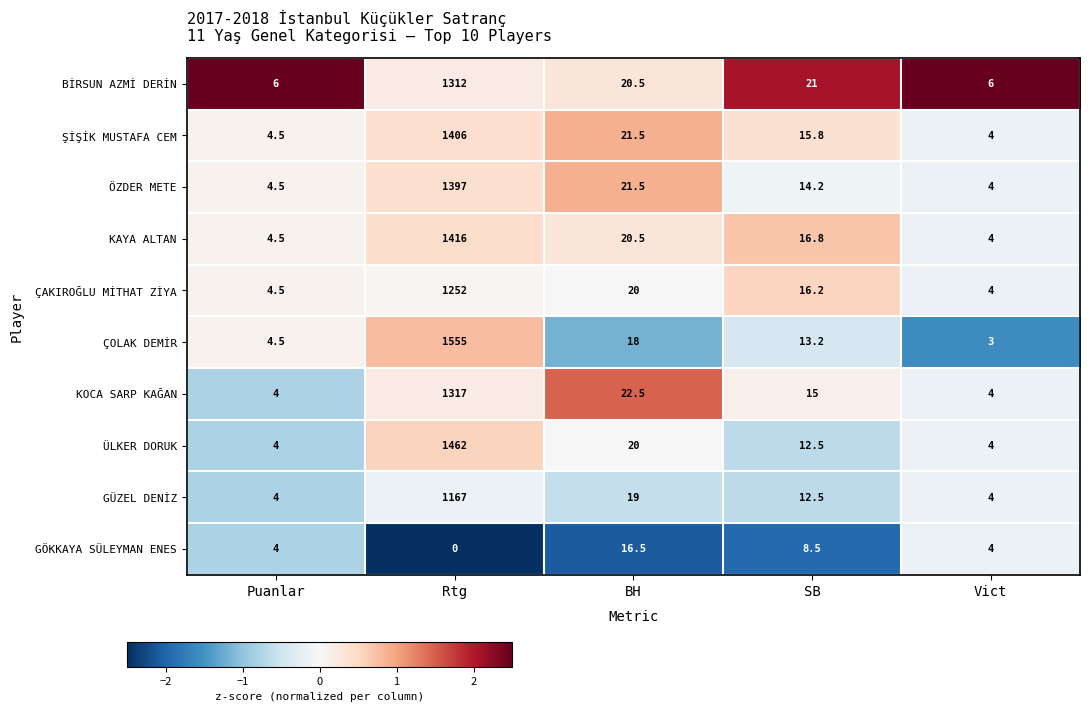

Which category has the lowest value across all series?

Rtg